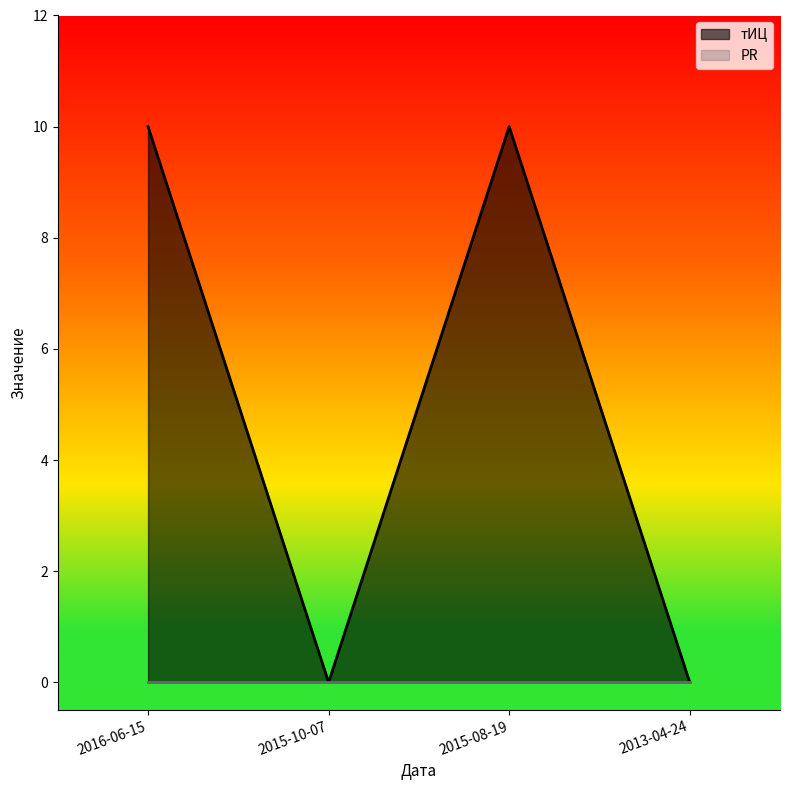

How many data points are less than 10?

2